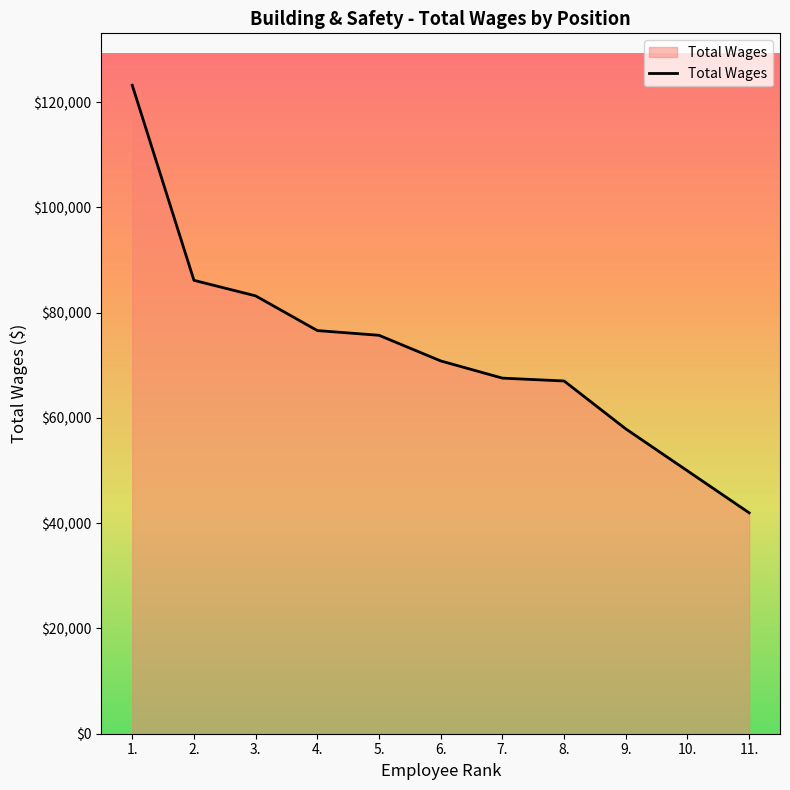

Reading right to left, what are all the values shown in this chart?

11.=41974	10.=49951	9.=57926	8.=67030	7.=67572	6.=70842	5.=75711	4.=76609	3.=83204	2.=86157	1.=123233